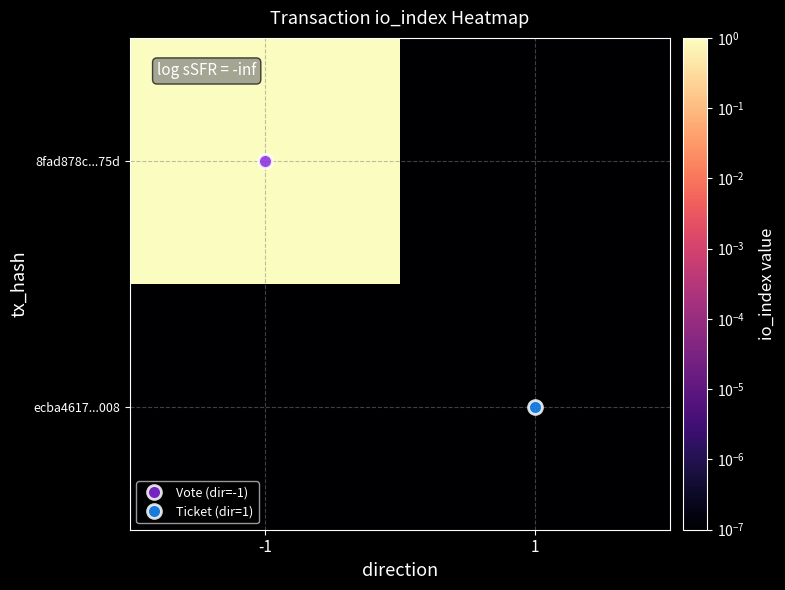

At which category is the sum across all series the highest?

-1